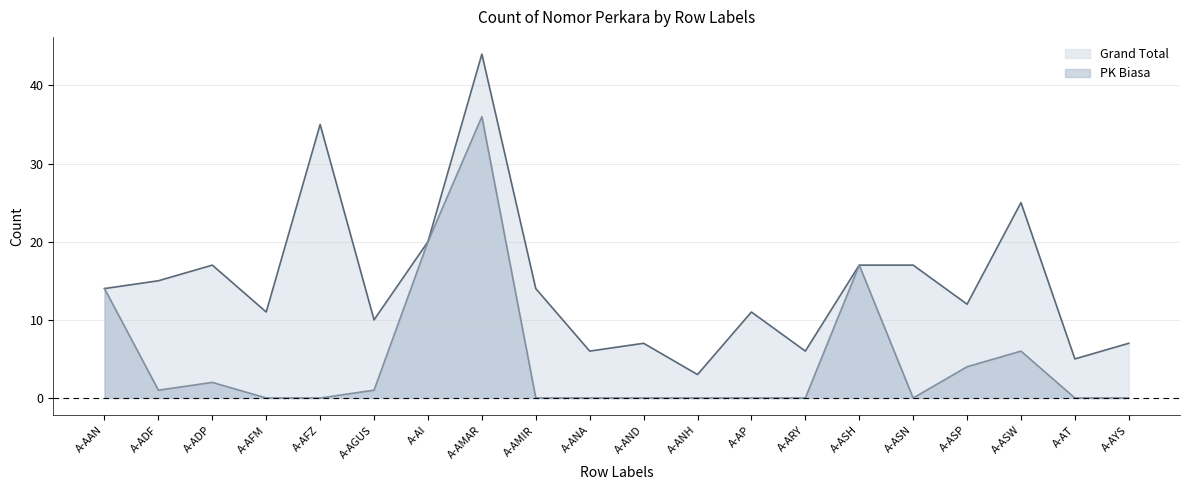

What value does the Grand Total series have at A-AI, to the nearest 5?

20